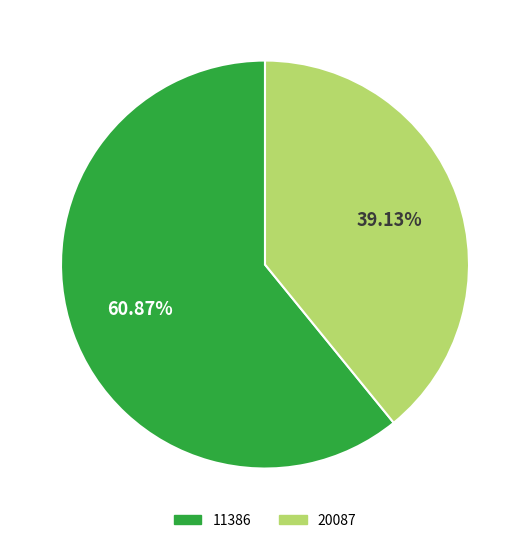

Which slice represents more than half of the pie?

11386